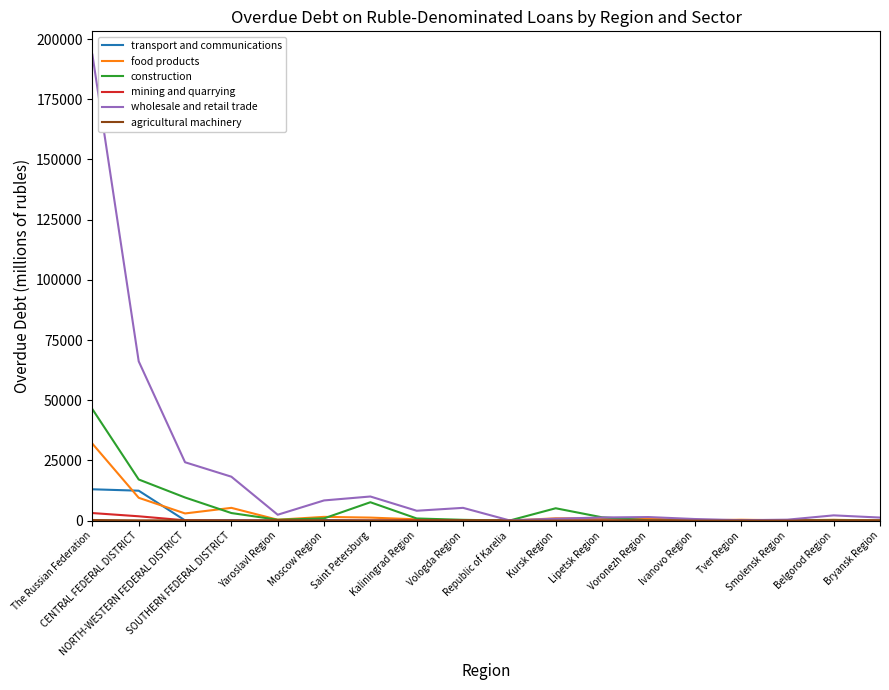

Which series has the largest range (max minus min)?

wholesale and retail trade